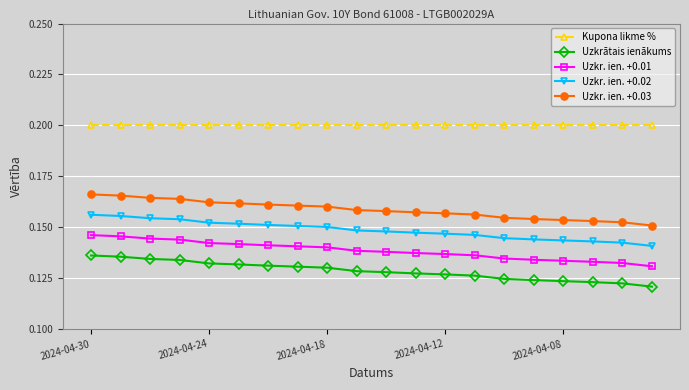

At how many categories does at least one series exceed 0?

20